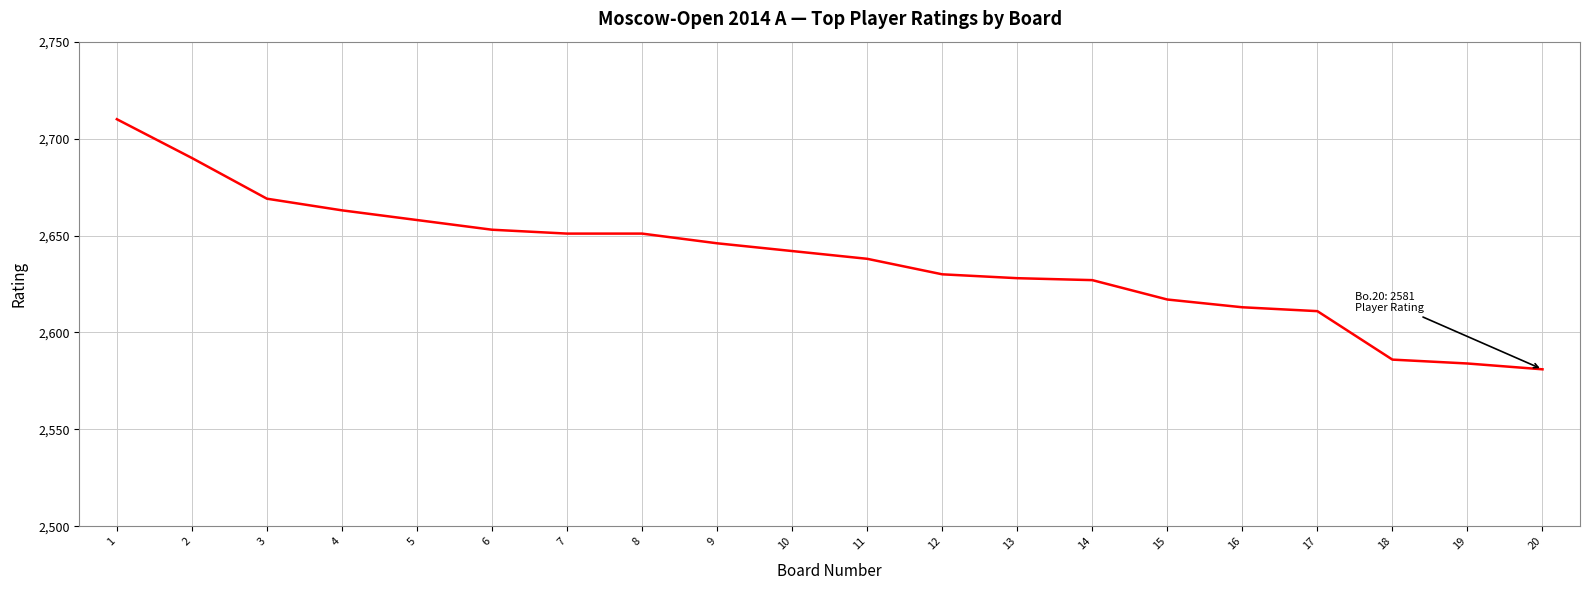

Reading left to right, transcribe all the data shown in this chart.

2710	2690	2669	2663	2658	2653	2651	2651	2646	2642	2638	2630	2628	2627	2617	2613	2611	2586	2584	2581